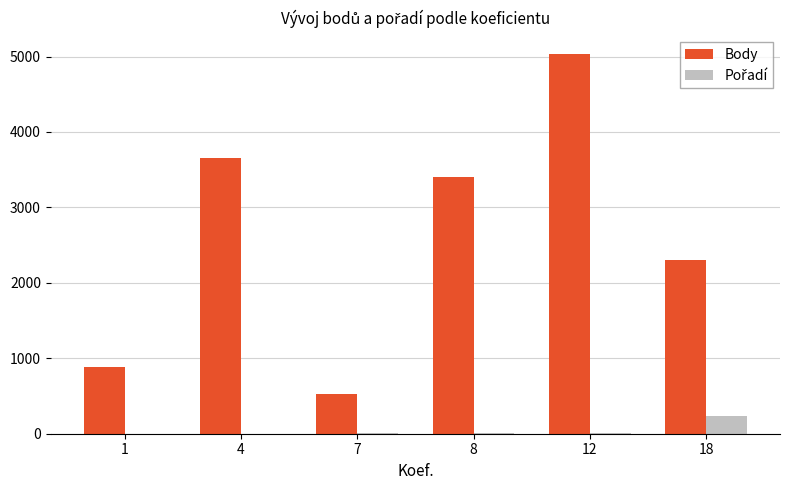

What is the maximum value shown in the chart?

5028